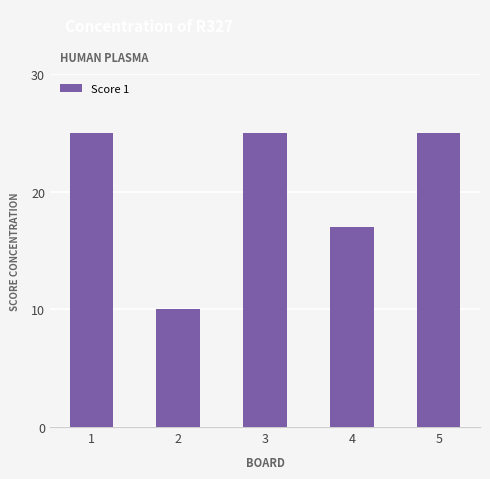

Read the value at 1, to the nearest 5.

25